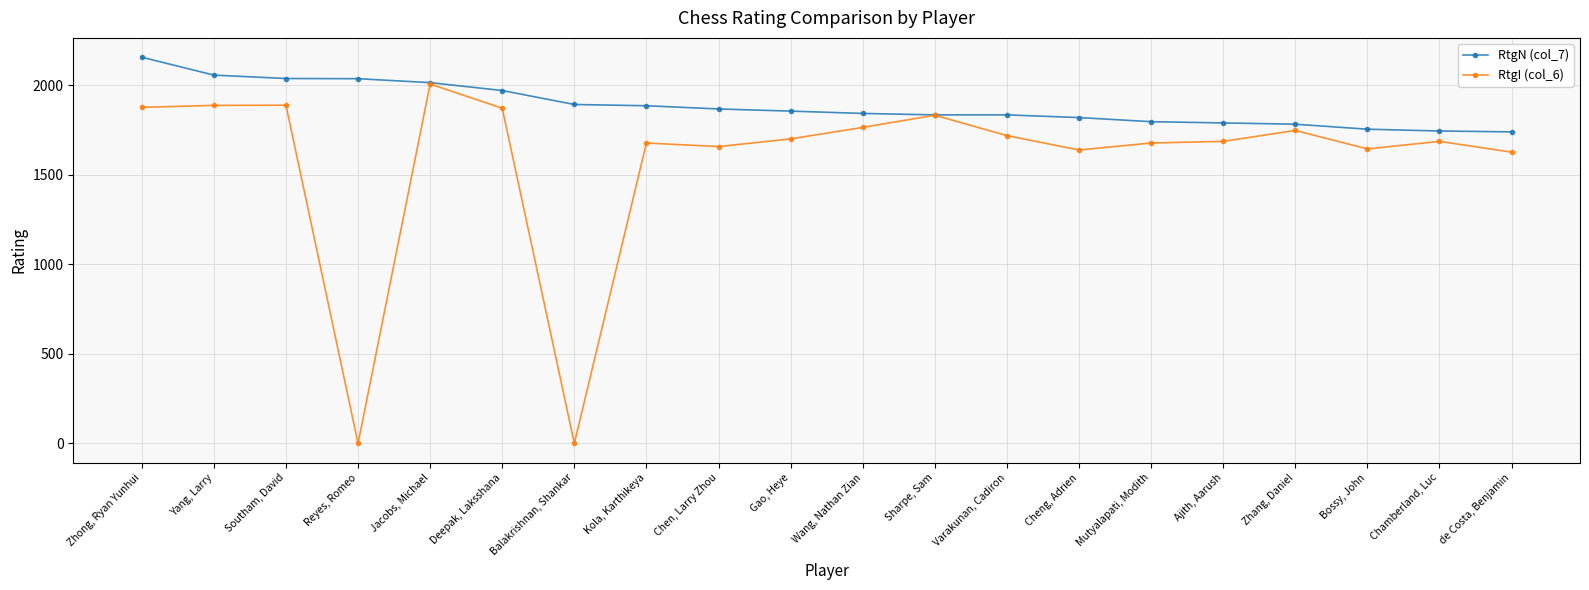

At how many categories does at least one series exceed 898?

20